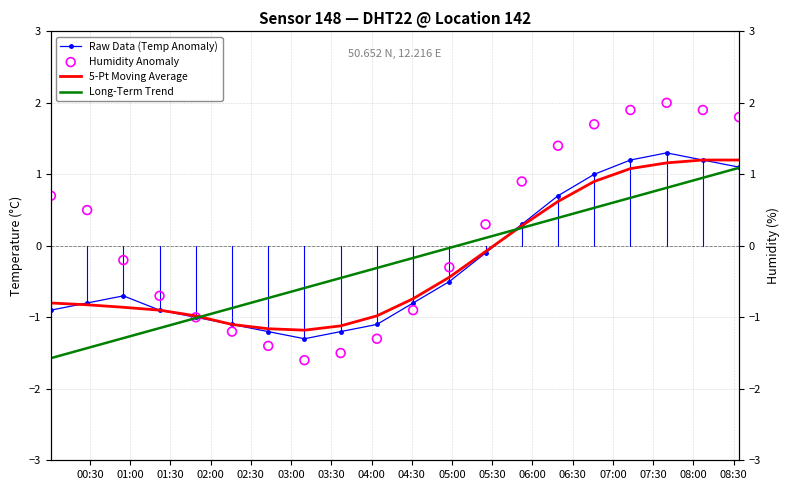

What are all the series names shown in the legend?

Raw Data (Temp Anomaly), 5-Pt Moving Average, Long-Term Trend, Humidity Anomaly